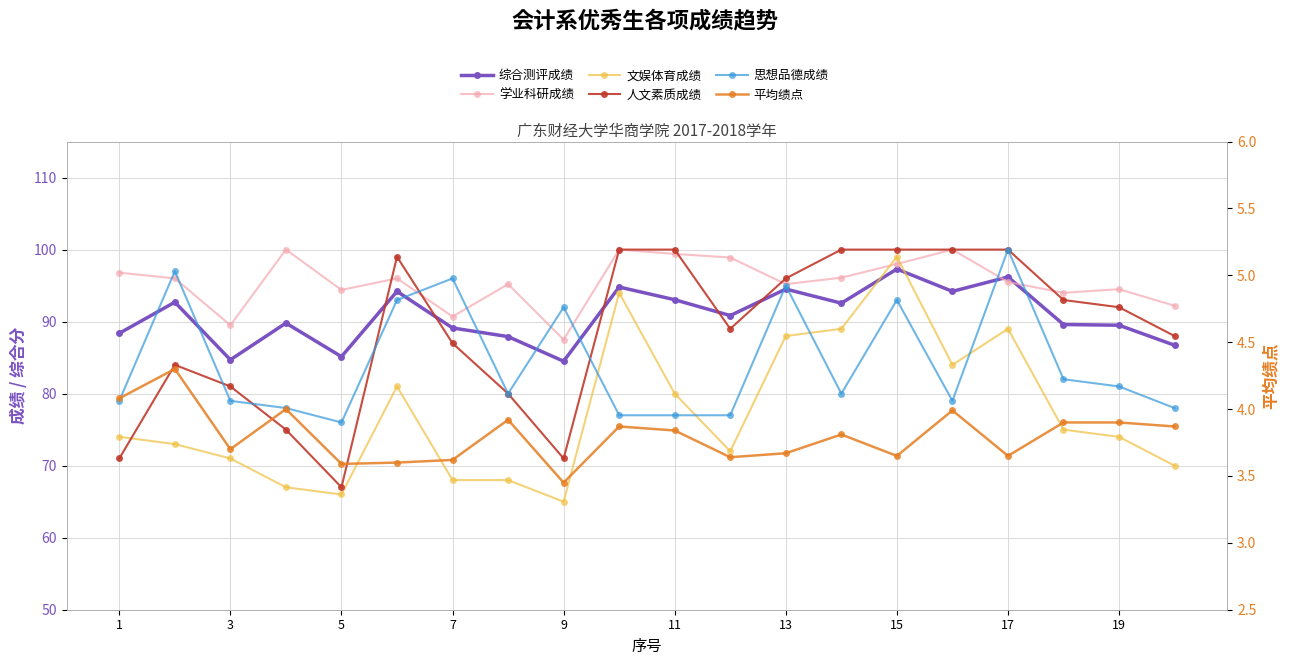

Is the value of 文娱体育成绩 at 3 greater than the value of 平均绩点 at 7?

Yes